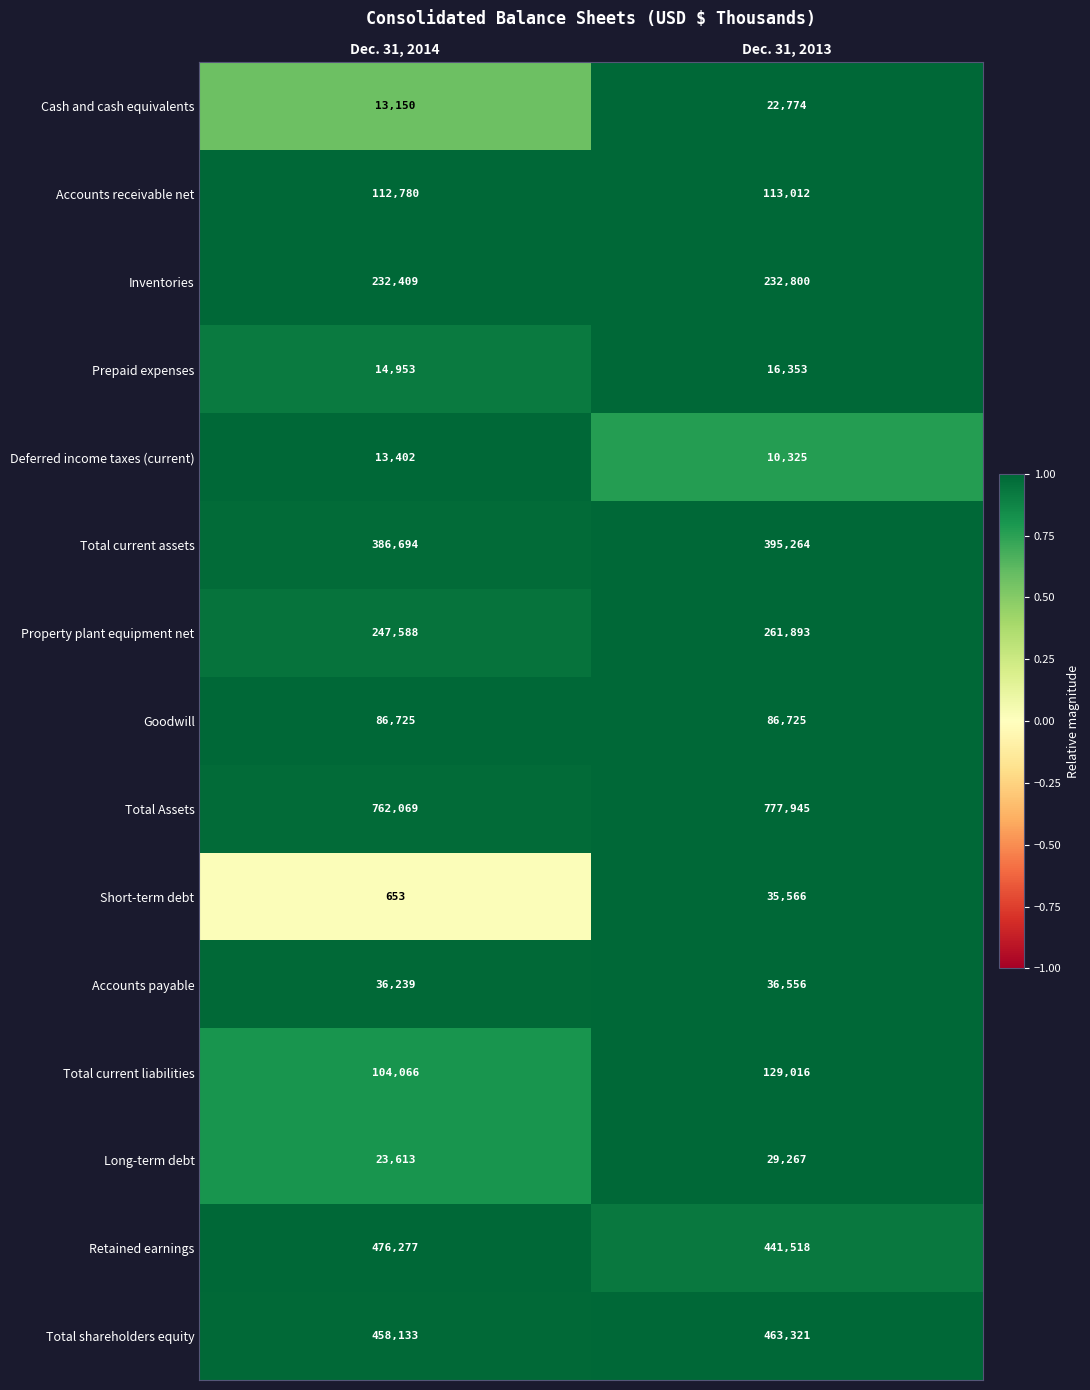

Count the number of data series in this chart.

15